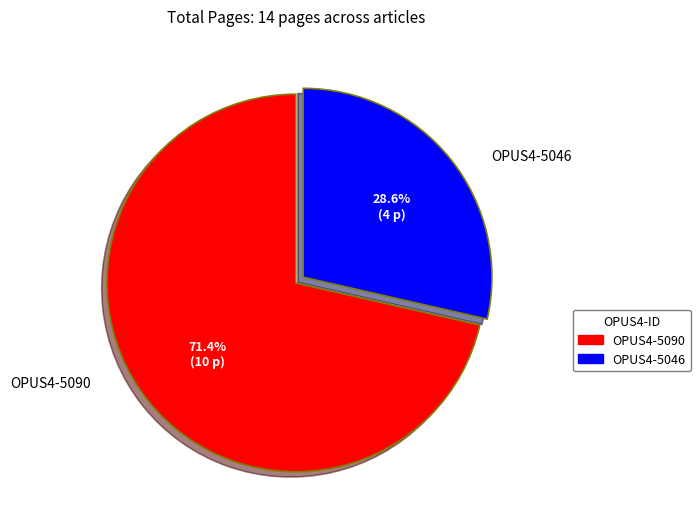

How many segments does this pie chart have?

2